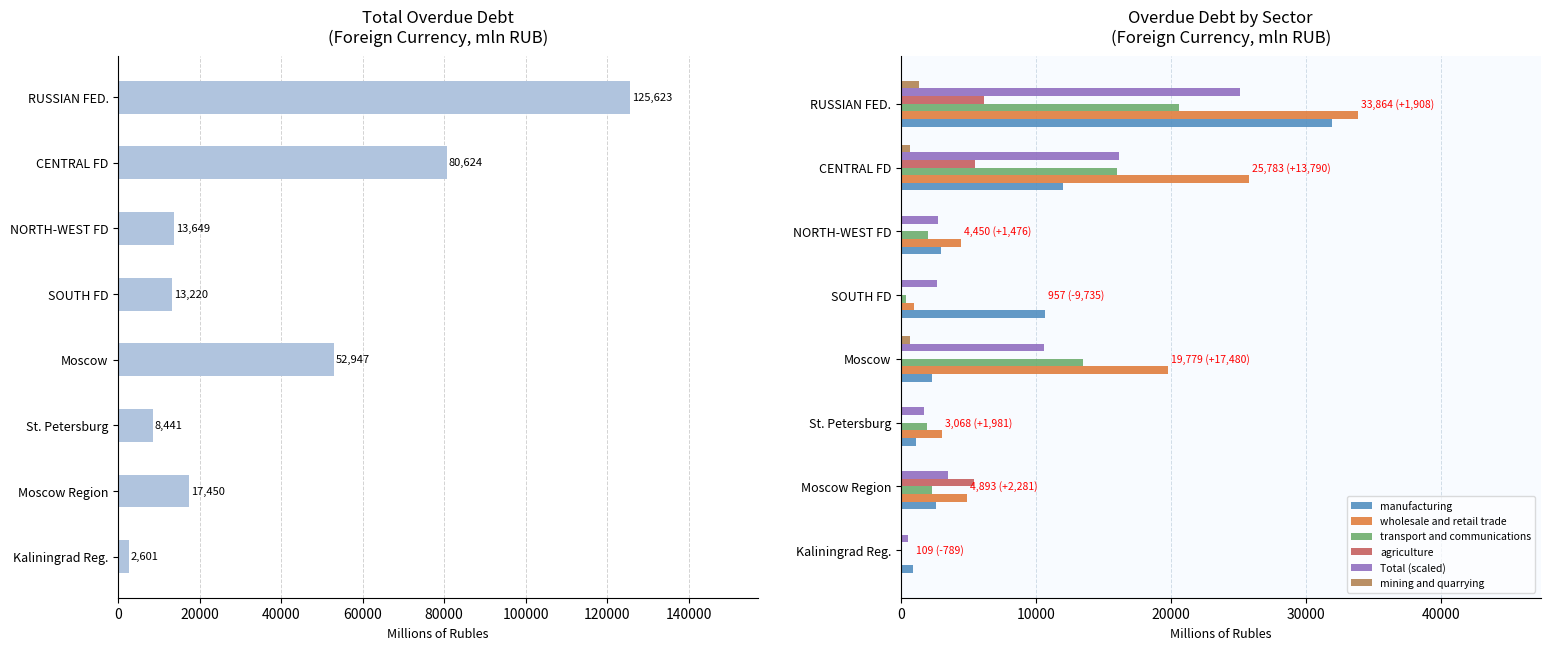

The agriculture series shows 4056 at RUSSIAN FED.. True or false?

False